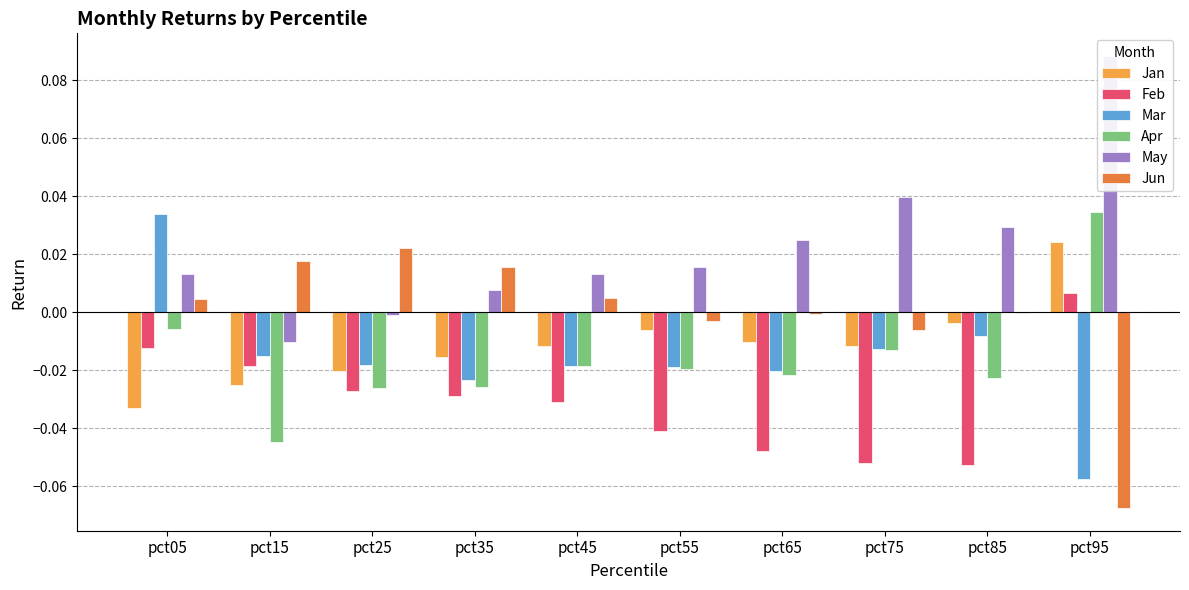

What is the difference between the maximum and minimum values in the Apr series?

0.1